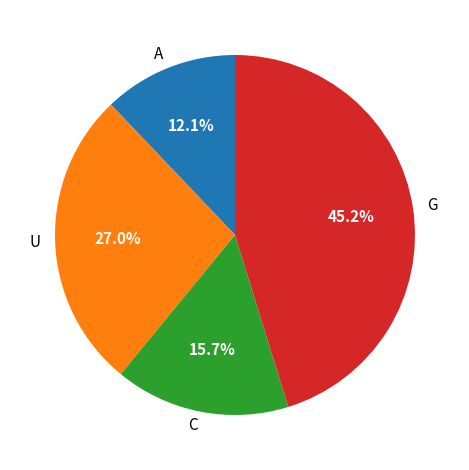

Do G and U together represent more than half of the pie?

Yes